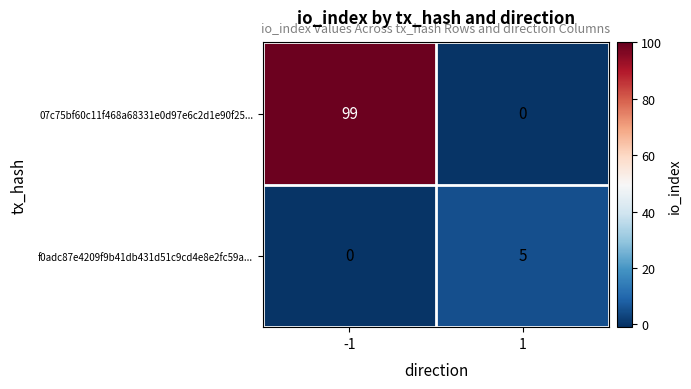

The value of 07c75bf60c11f468a68331e0d97e6c2d1e90f25... at -1 is 99. True or false?

True